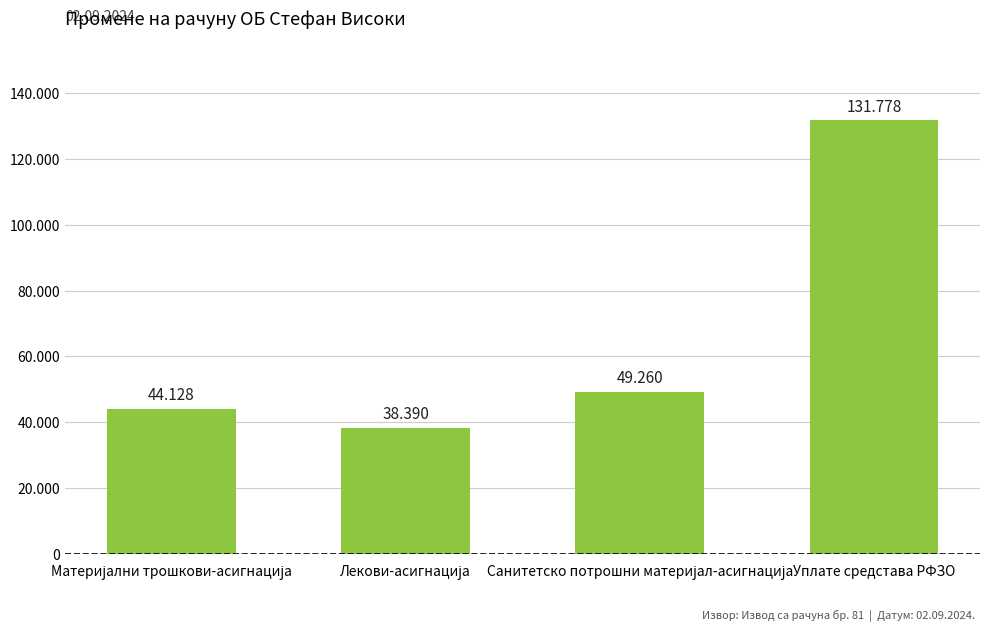

True or false: the data shows 21613 at Санитетско потрошни материјал-асигнација.

False